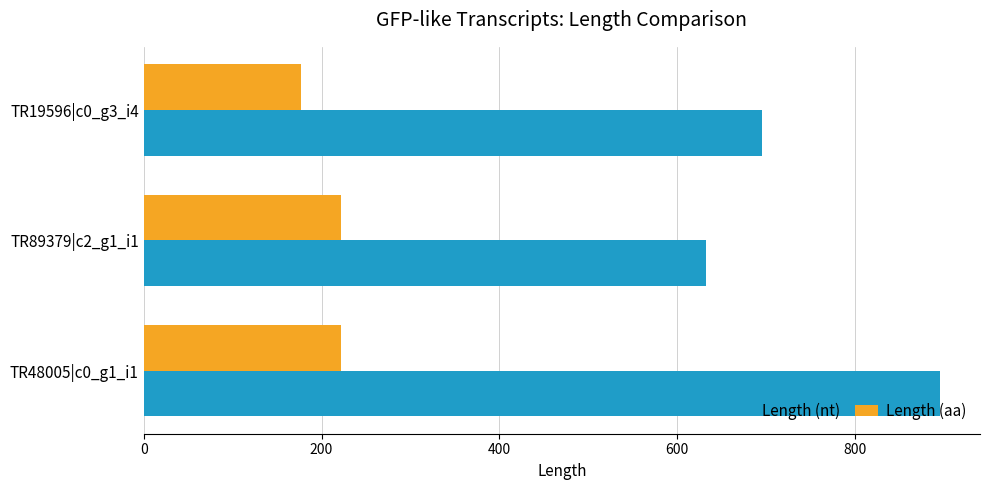

Which series changed the most between TR48005|c0_g1_i1 and TR89379|c2_g1_i1?

Length (nt)